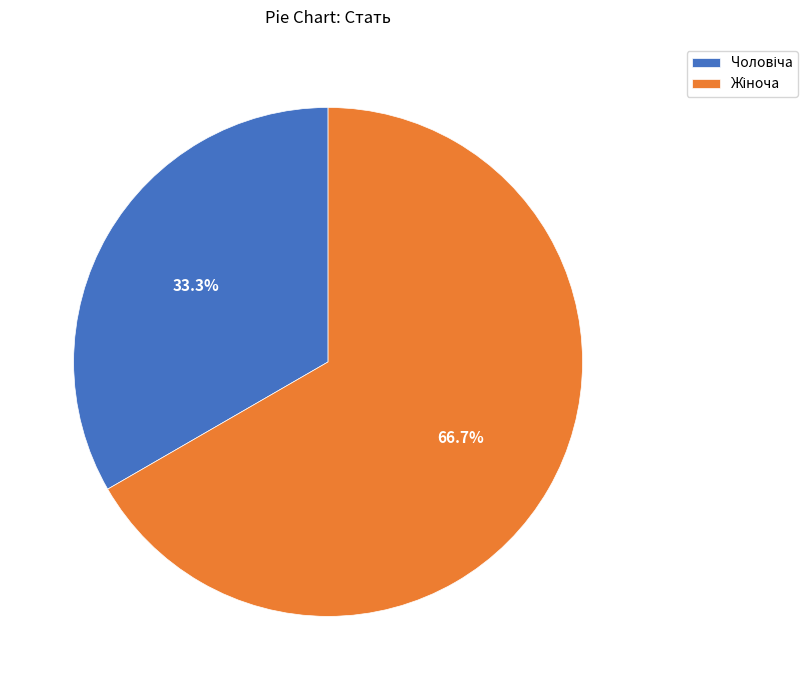

Is there any slice that represents more than half of the pie?

Yes